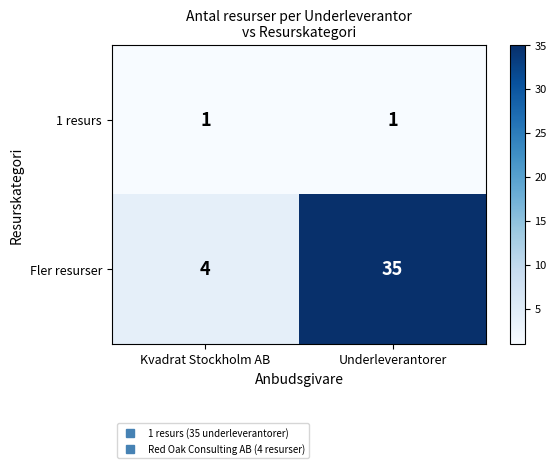

What is the difference between the maximum and minimum values in the Fler resurser series?

31